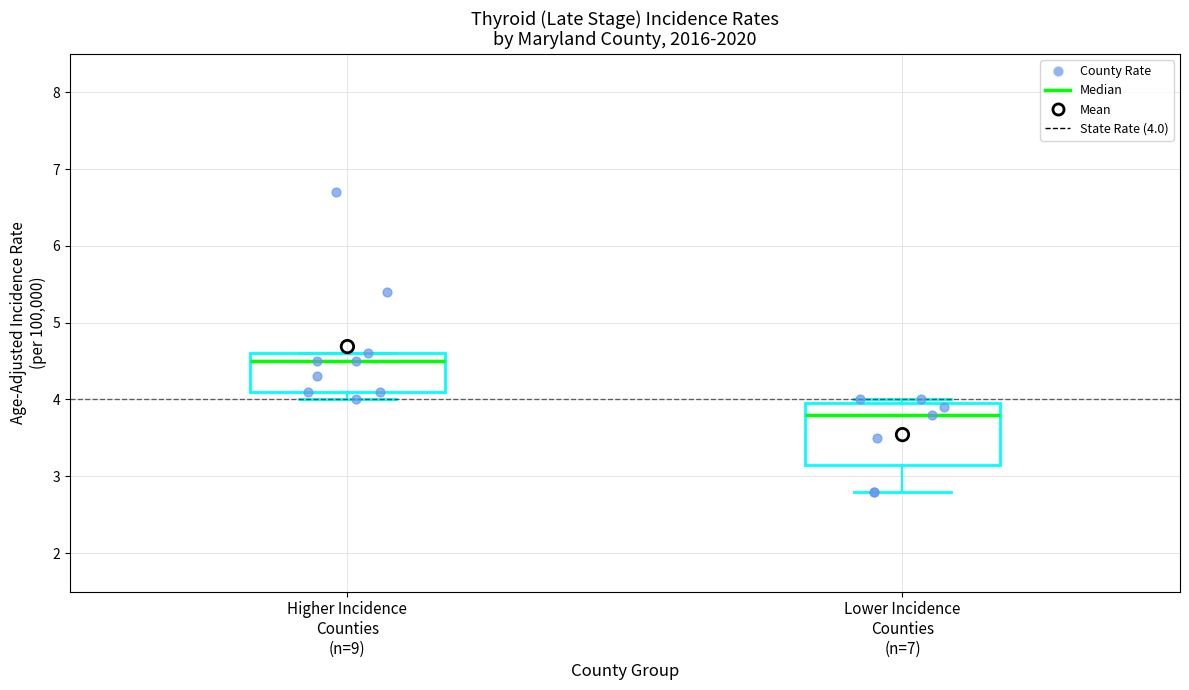

Where does the median line of the box for Lower Incidence Counties (n=7) sit on the y-axis? The values are not printed on the chart, so give them approximately, as read against the axis.

3.8